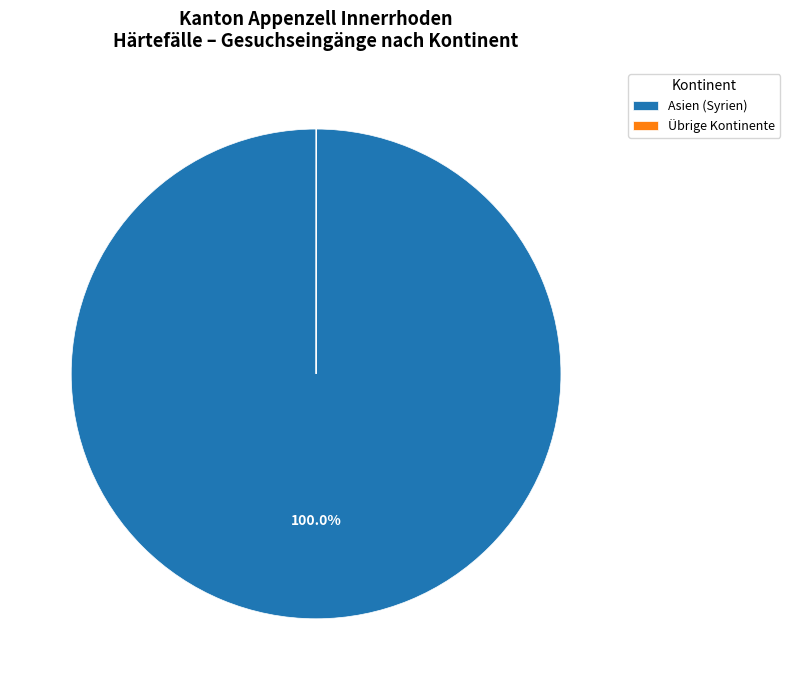

Which category has the biggest portion of the pie?

Asien (Syrien)